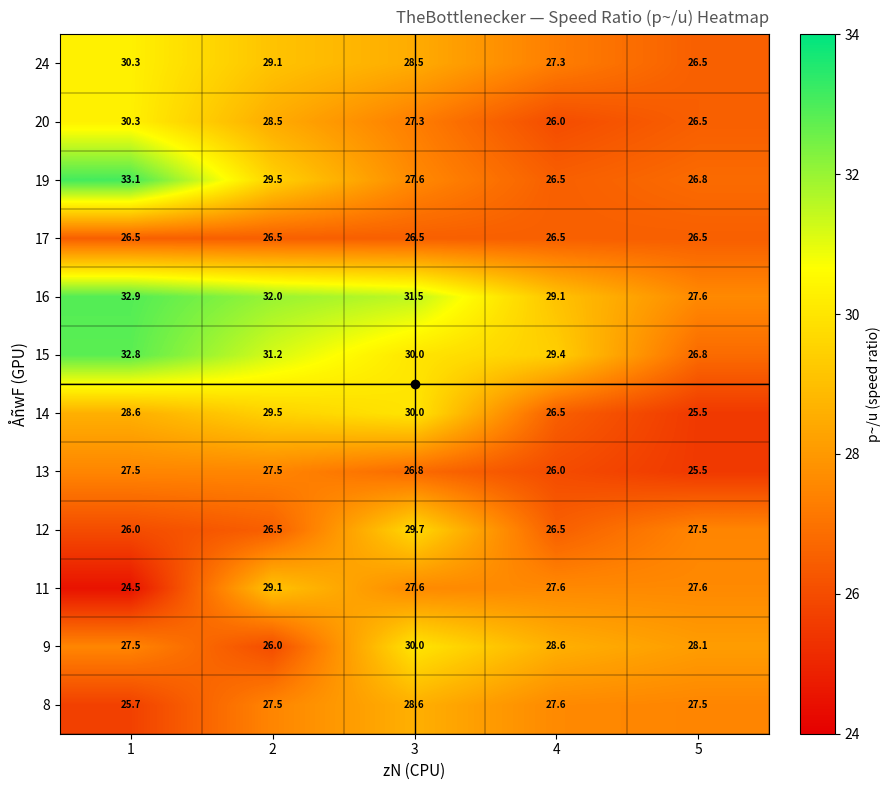

What is the maximum value shown in the chart?

33.1